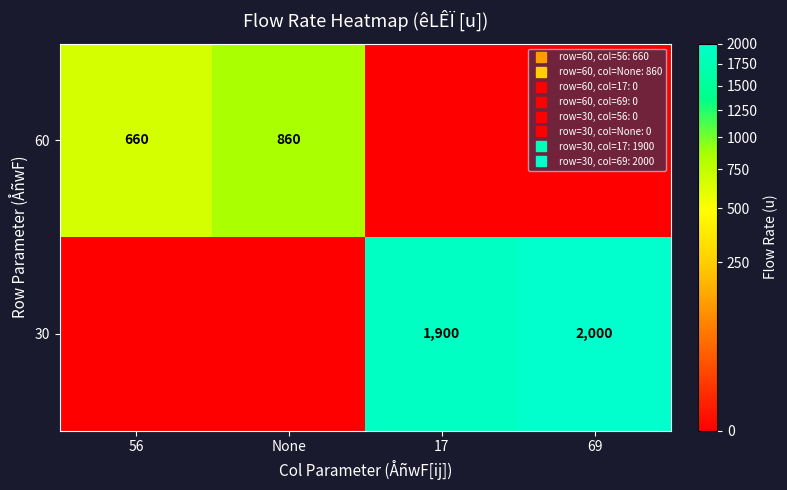

How many data points in 30 are less than 1900?

2